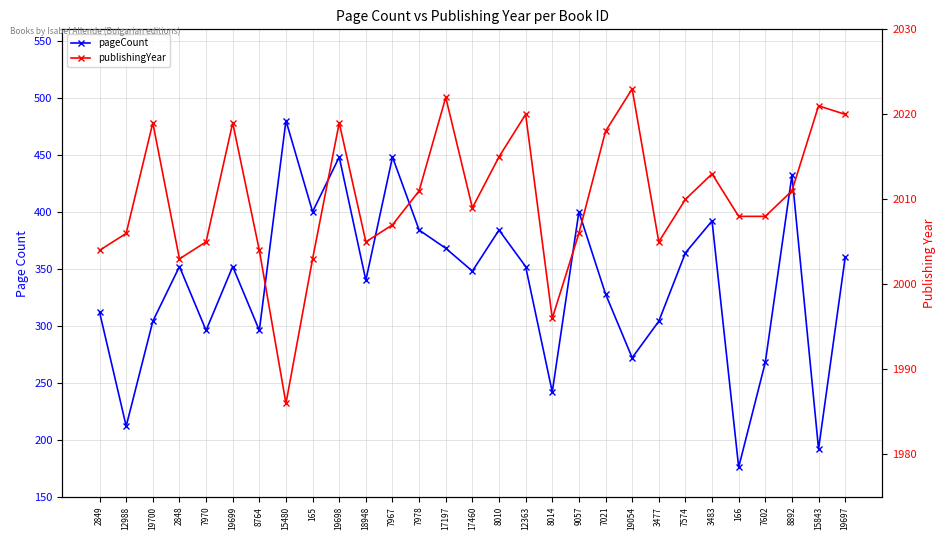

At which label does pageCount first exceed 352?

15480